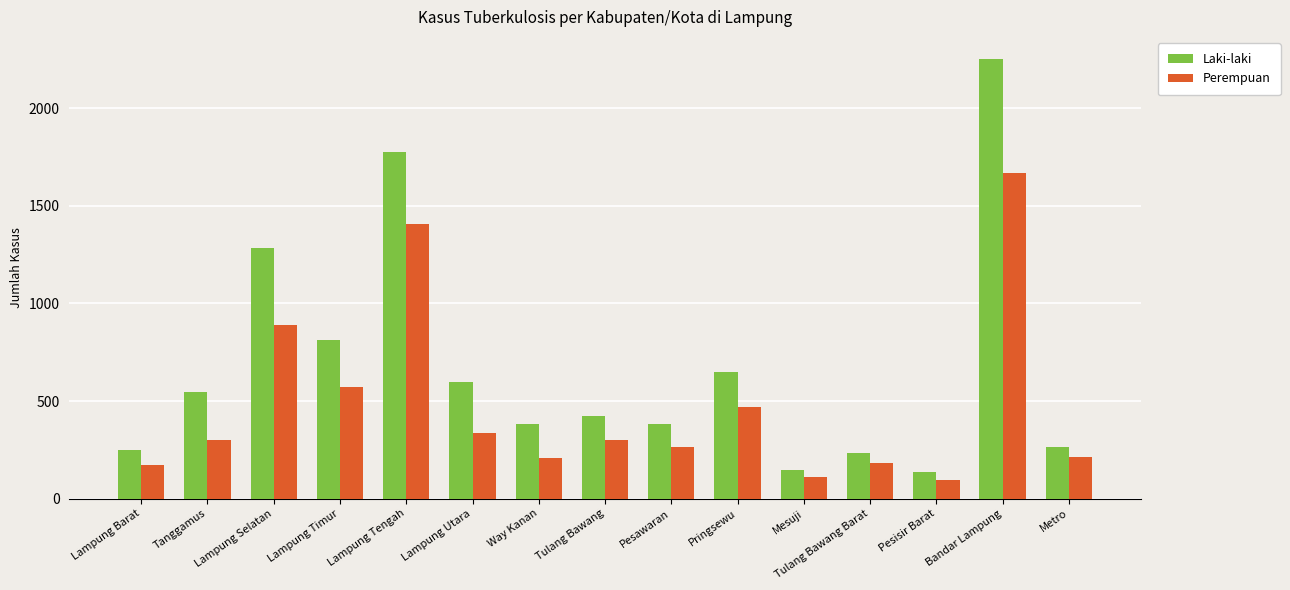

What position from the right is Pringsewu?

6